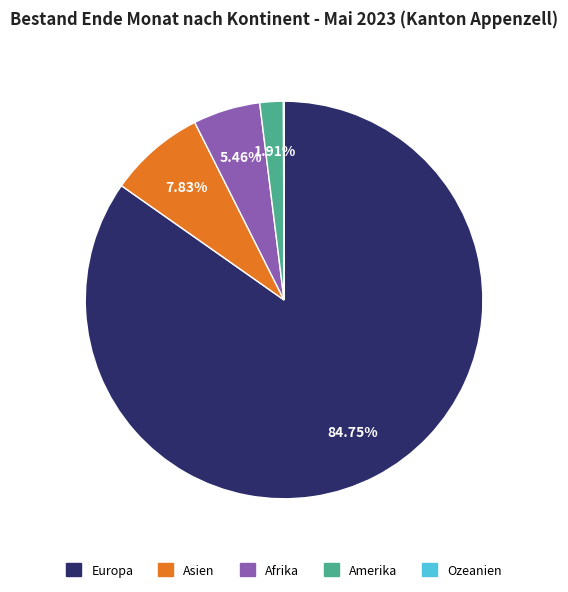

Which slice is the largest?

Europa